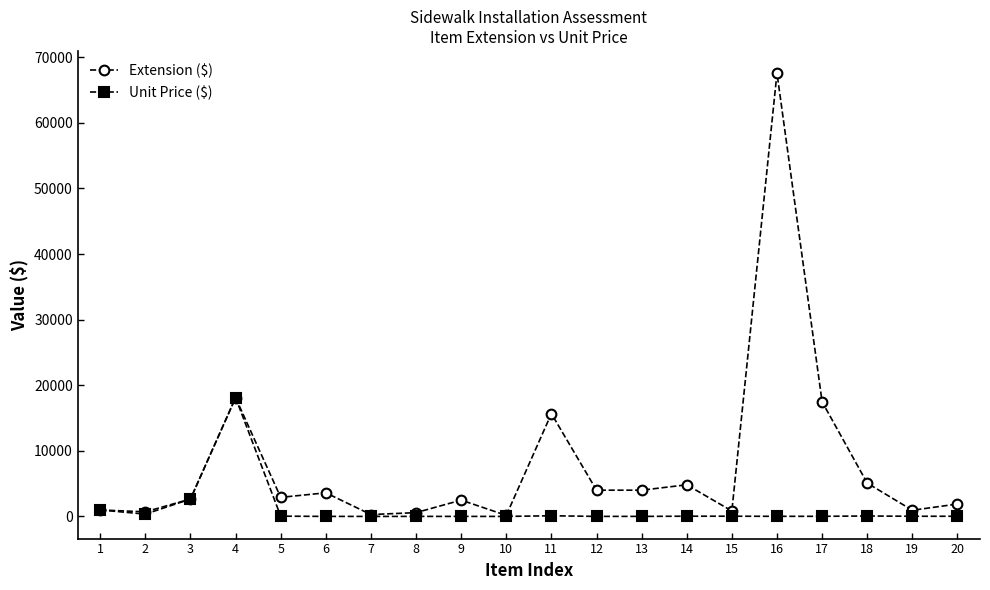

At how many categories does at least one series exceed 43477?

1